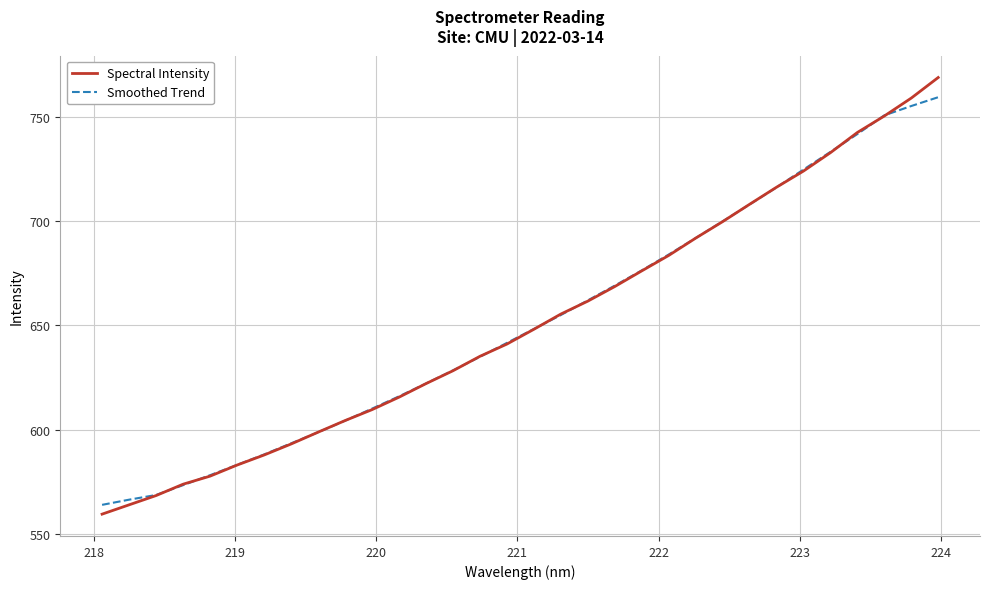

Which series has the largest range (max minus min)?

Spectral Intensity